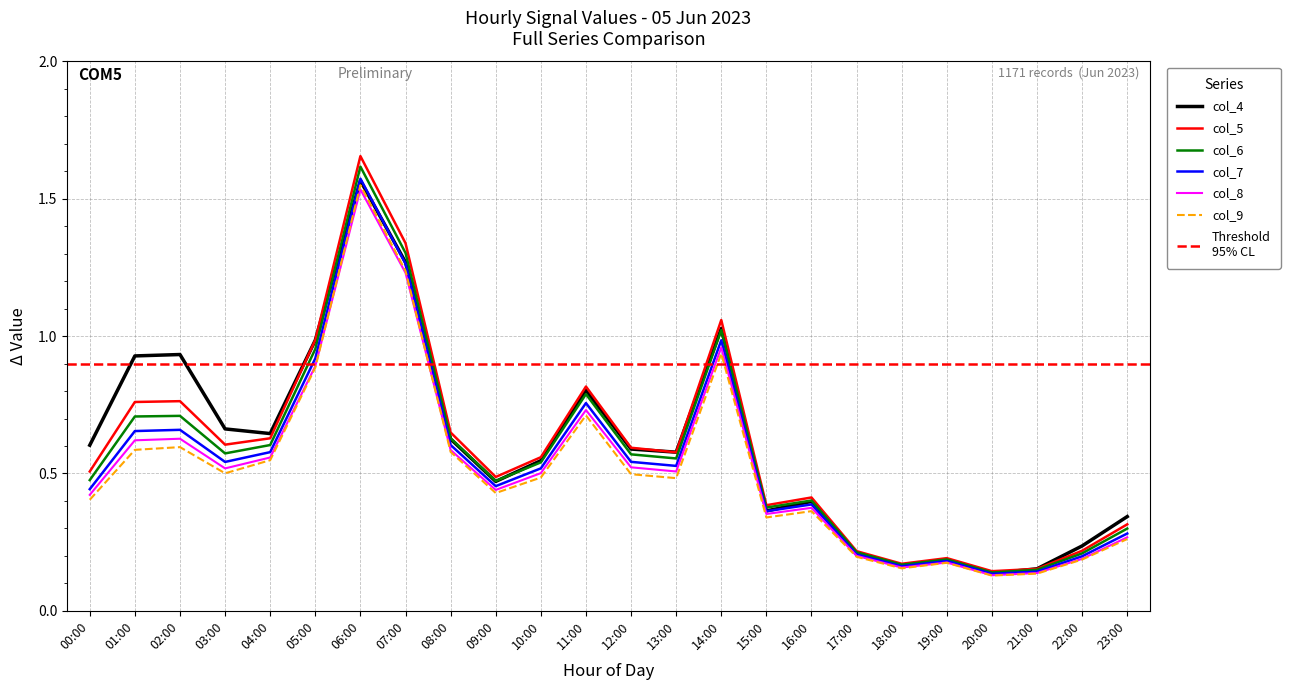

True or false: col_8 and col_5 cross at least once.

False